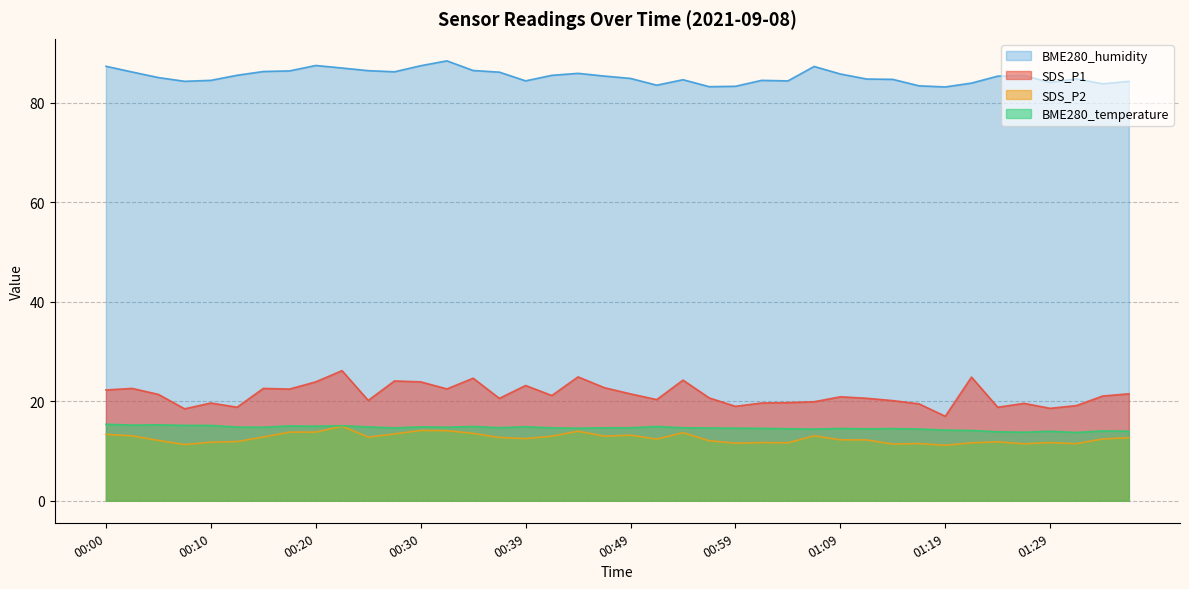

What is the label of the 11th point from the left?

00:25